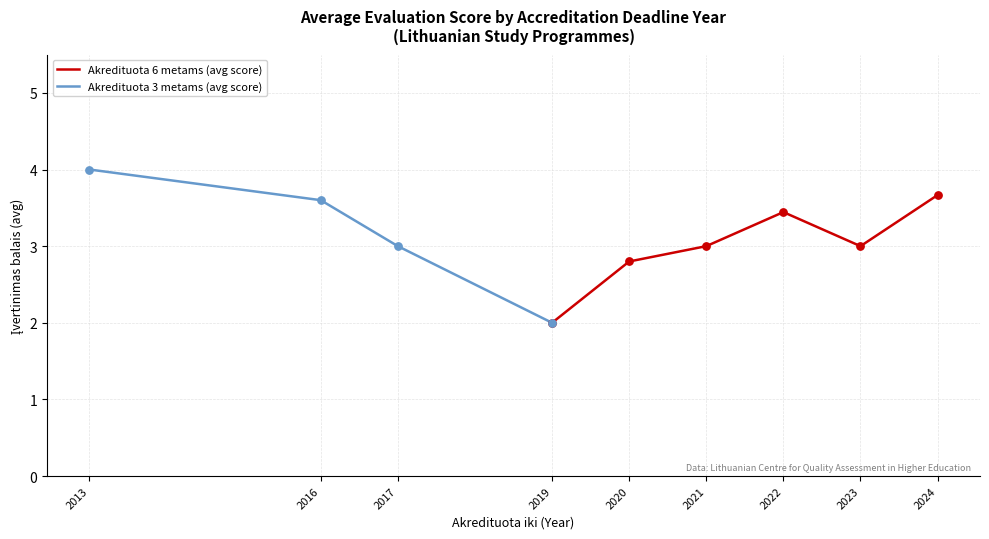

Is the value of Akredituota 6 metams at 2023 greater than the value of Akredituota 3 metams at 13?

No